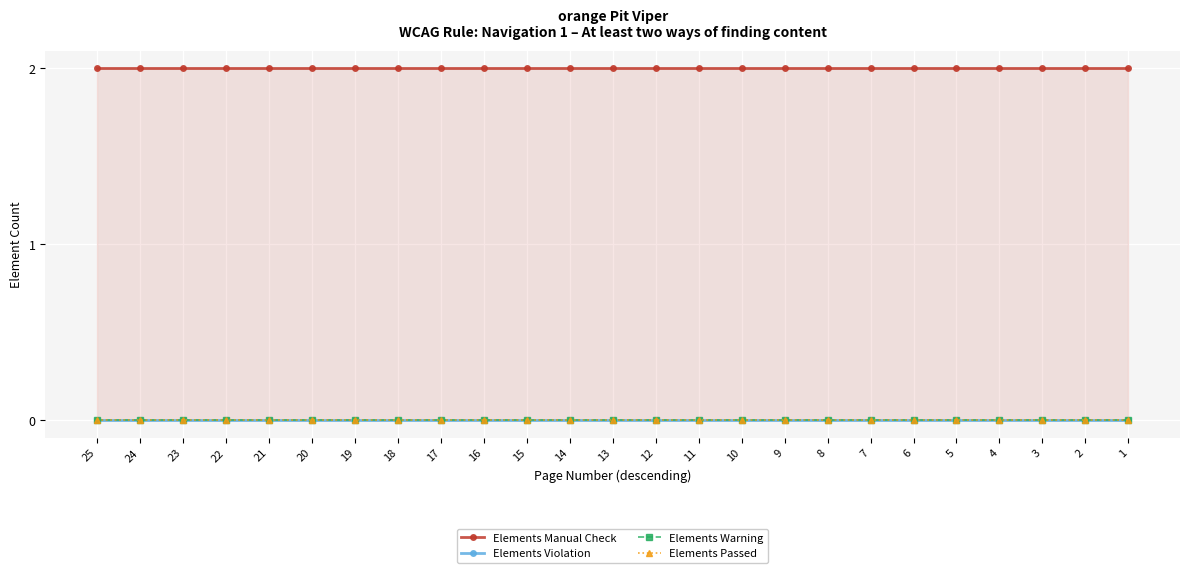

What is the total value across all series at 16?

2